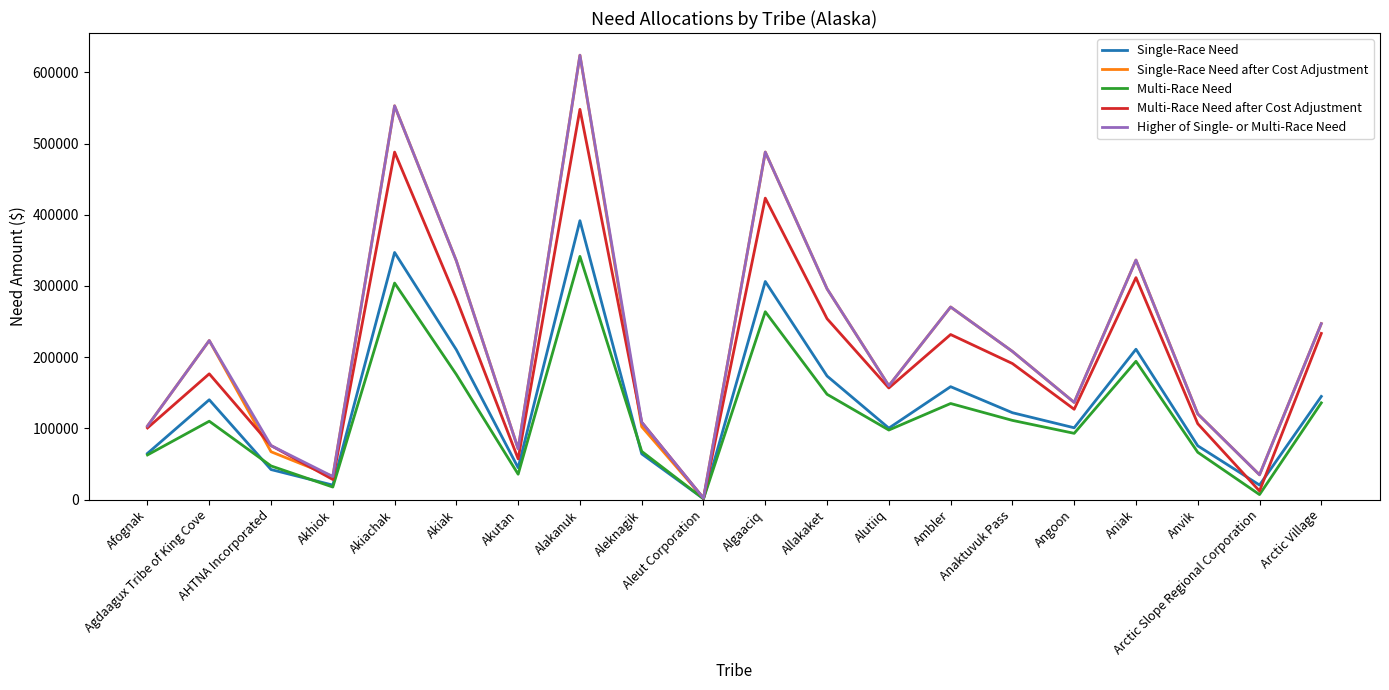

The value of Multi-Race Need after Cost Adjustment at Arctic Village is 129653.3. True or false?

False